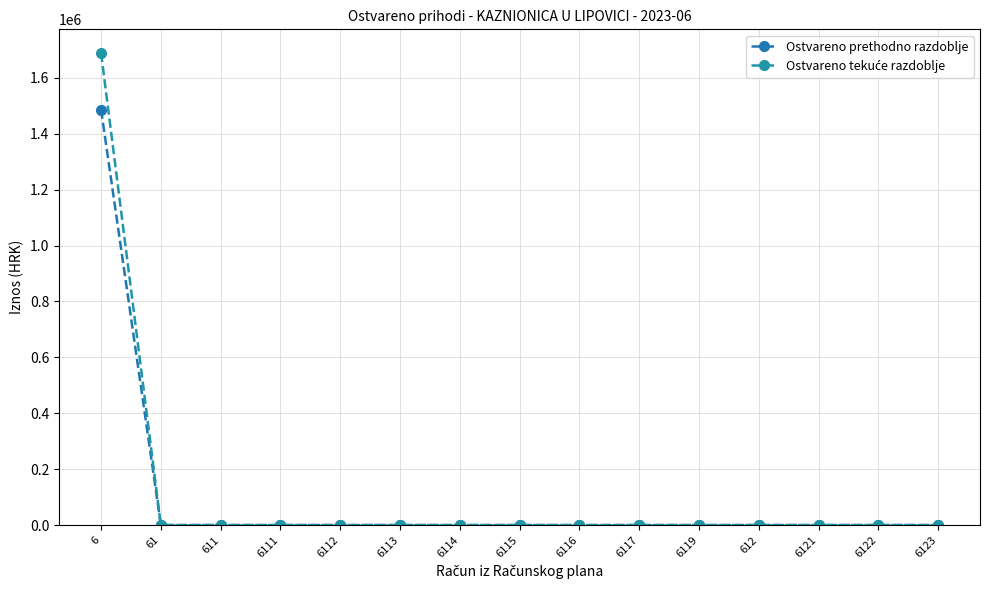

Reading left to right, transcribe all the data shown in this chart.

Ostvareno prethodno razdoblje: 1486317.7	0.0	0.0	0.0	0.0	0.0	0.0	0.0	0.0	0.0	0.0	0.0	0.0	0.0	0.0
Ostvareno tekuće razdoblje: 1689151.9	0.0	0.0	0.0	0.0	0.0	0.0	0.0	0.0	0.0	0.0	0.0	0.0	0.0	0.0